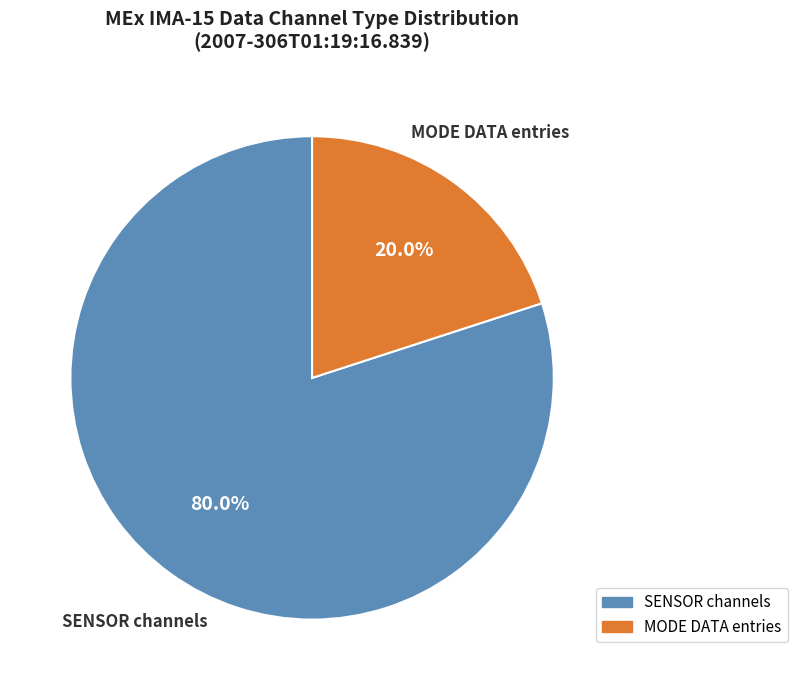

Does any single category account for the majority?

Yes